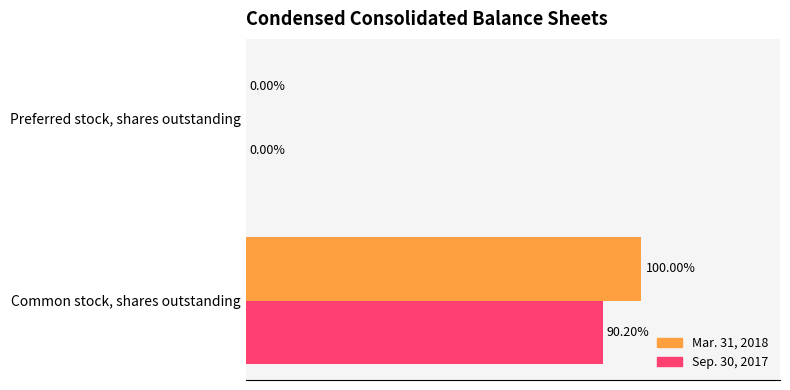

Rank the series by their maximum value, from highest to lowest.

Mar. 31, 2018, Sep. 30, 2017